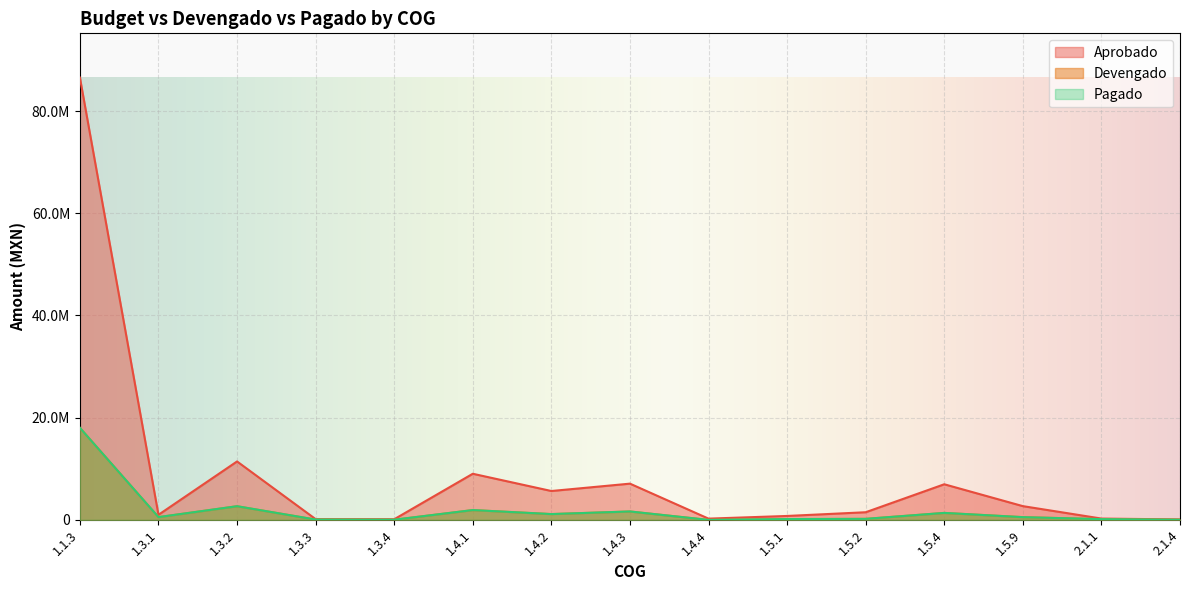

Where is the first local maximum for Pagado?

1.3.2